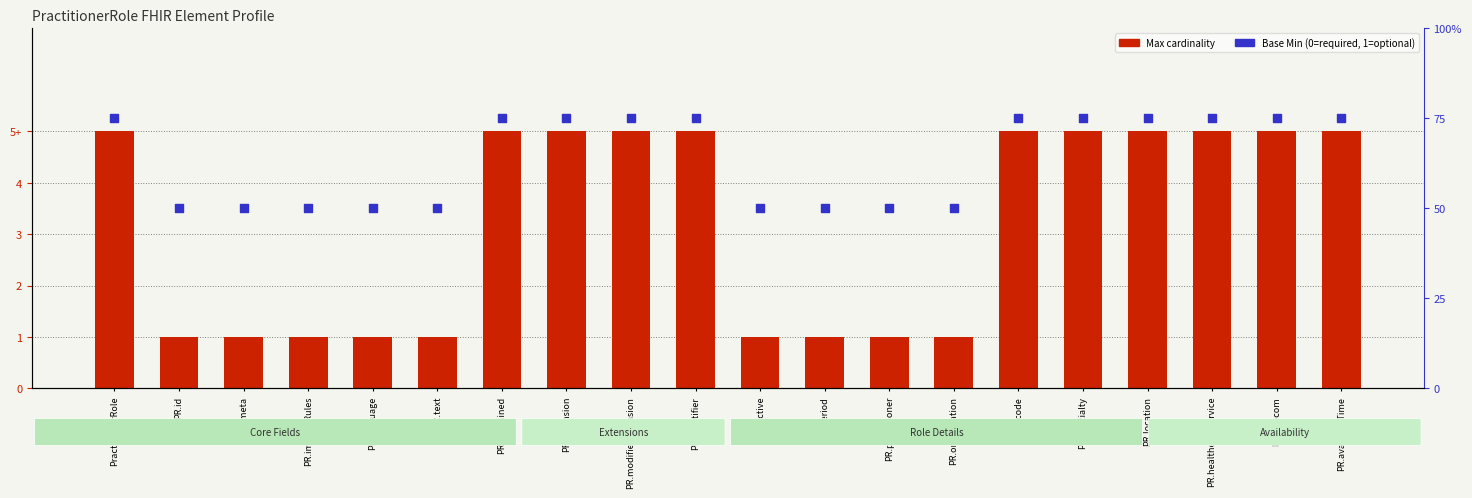

Which series has the largest total across all categories?

Base Min rank